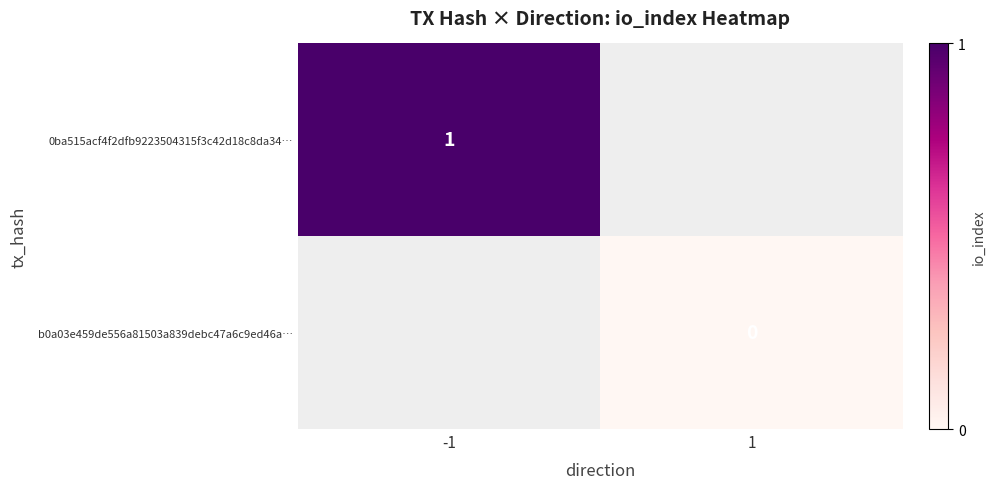

How many data points does each series have?

2